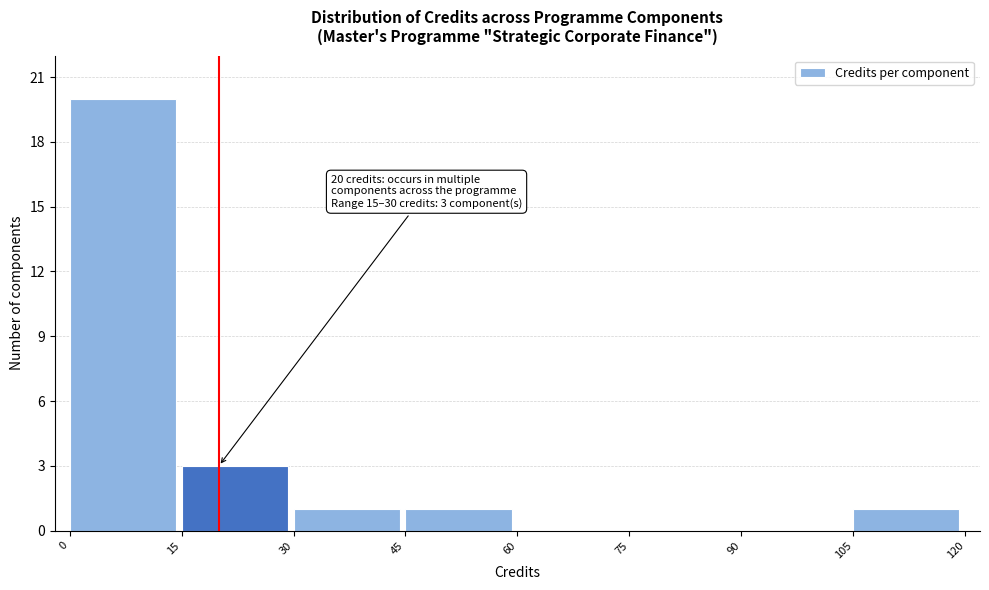

Which range on the x-axis has the tallest bar?

0 to 15